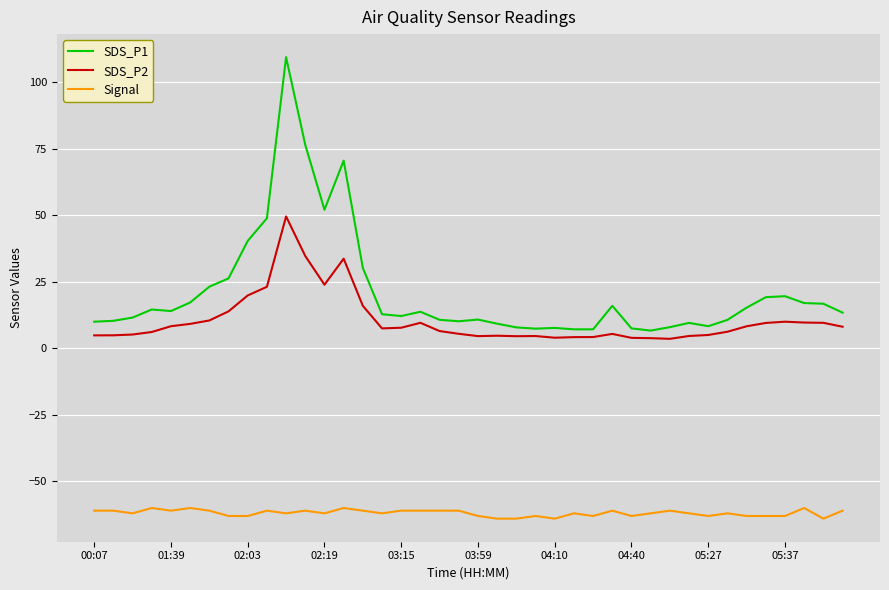

True or false: SDS_P2 and Signal intersect in this chart.

False